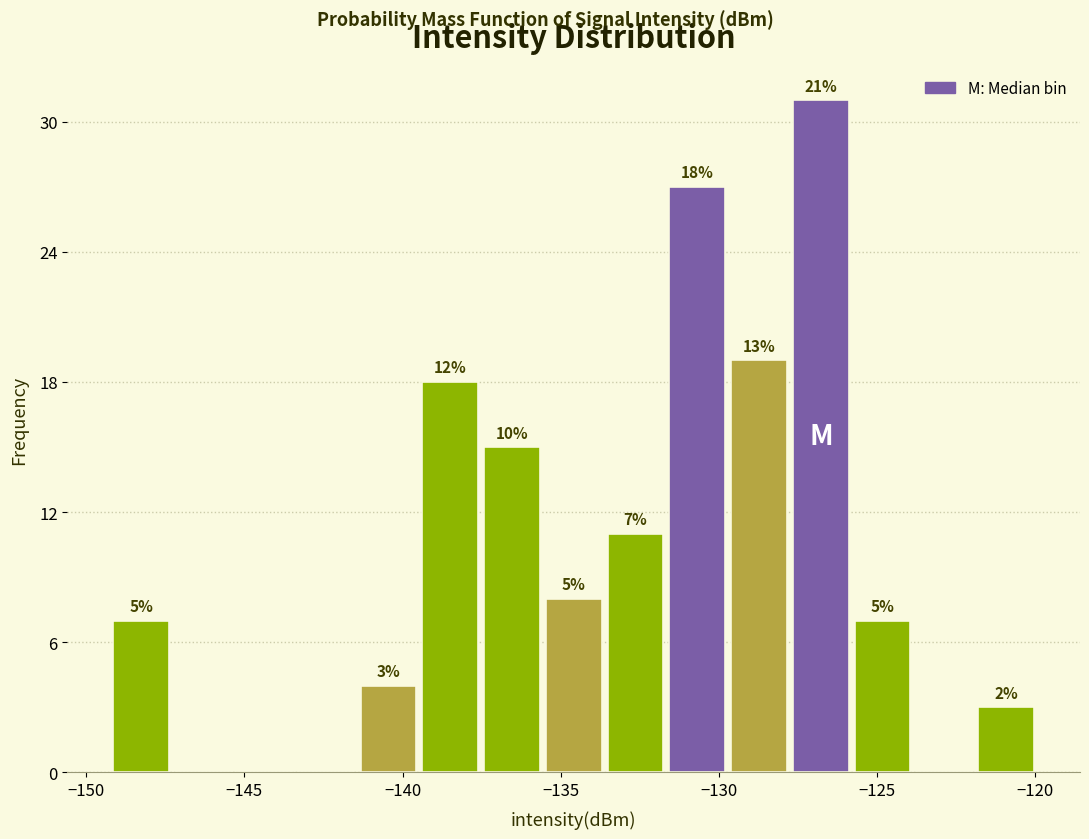

Around what value on the x-axis is the tallest bar? Give the approximate position of its centre, as read against the axis.

-127.0